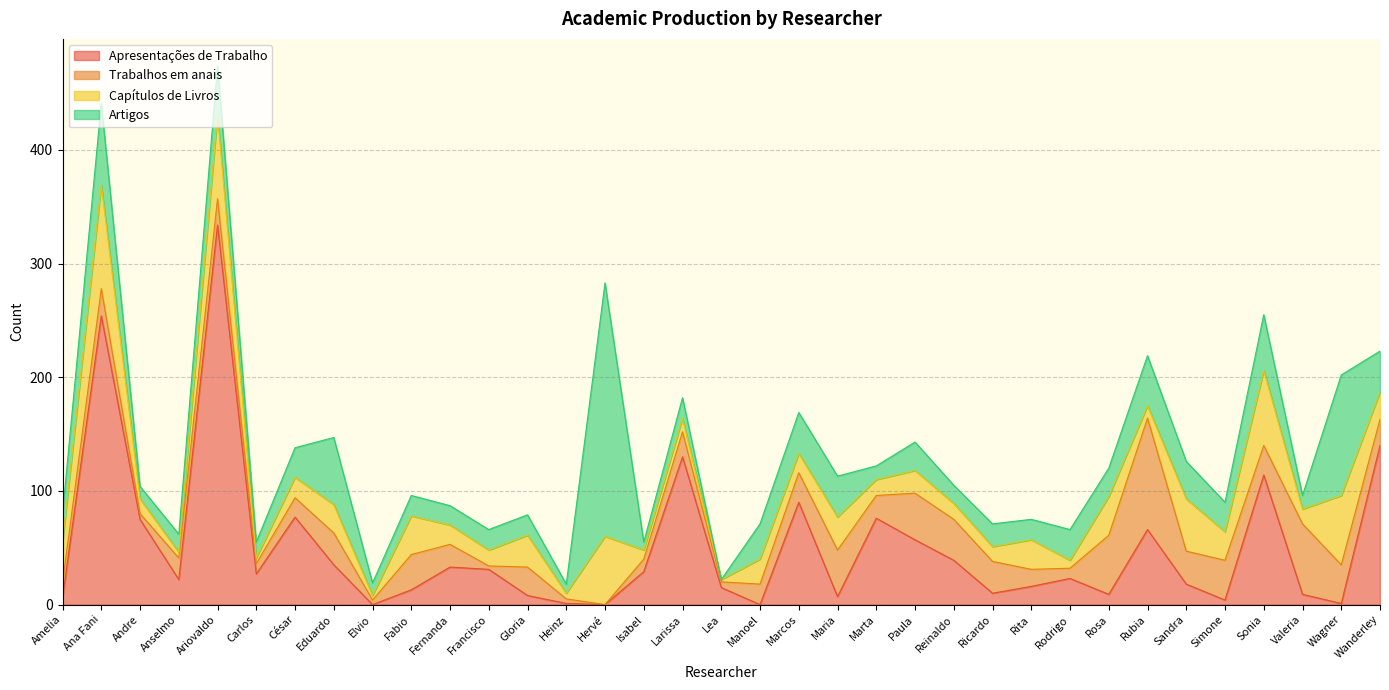

What is the difference between the maximum and minimum values in the Trabalhos em anais series?

98